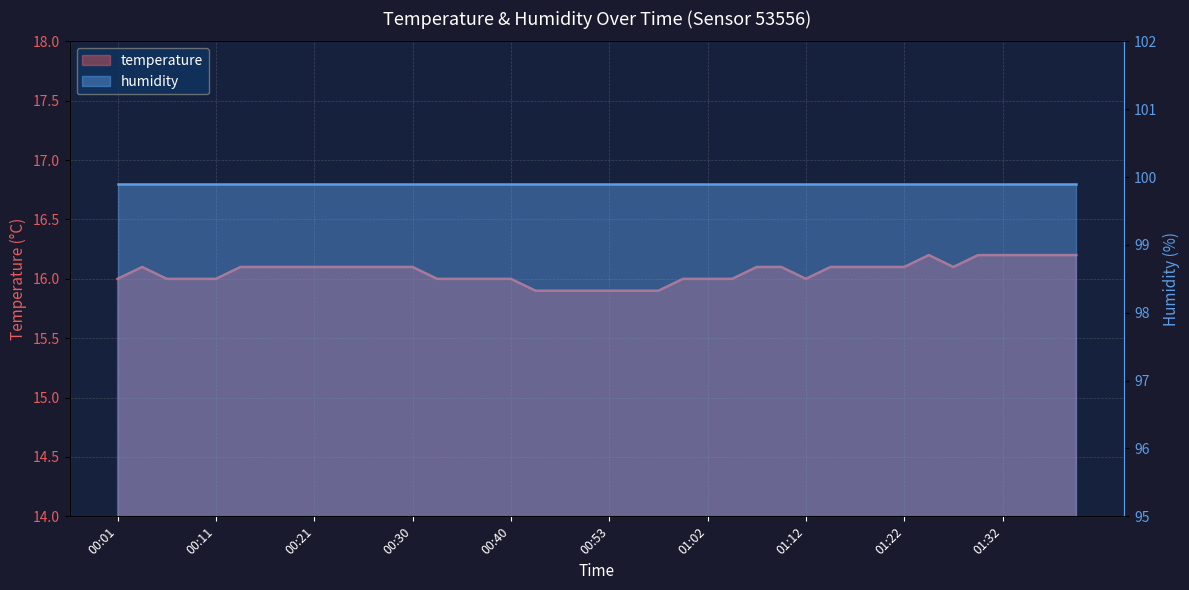

How many points are lower than both their immediate neighbors (excluding endpoints)?

2